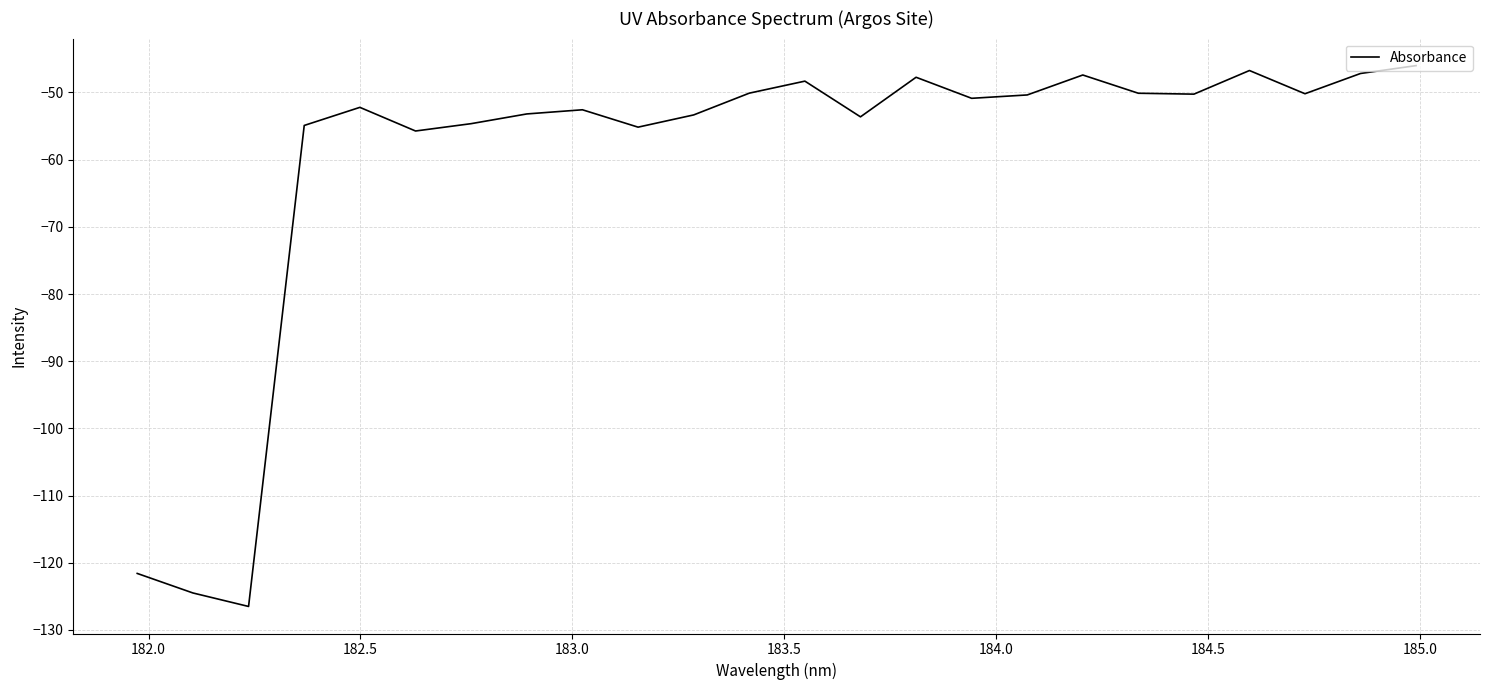

What is the smallest value displayed?

-126.5